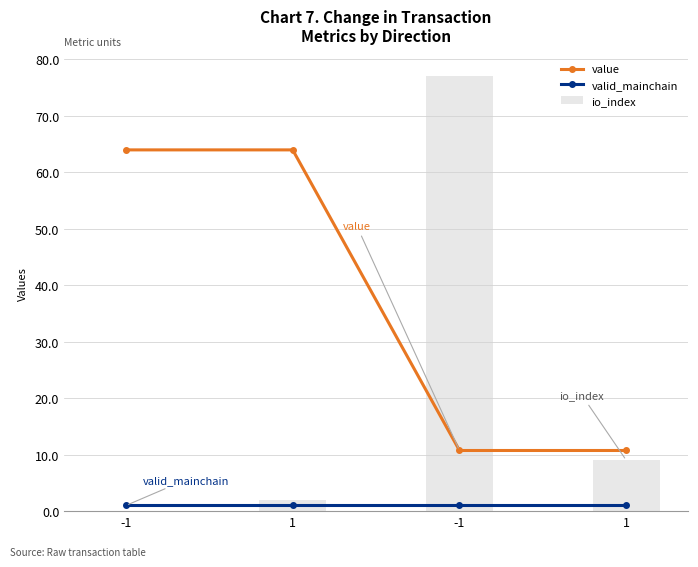

What is the sum of all valid_mainchain values?

4.0